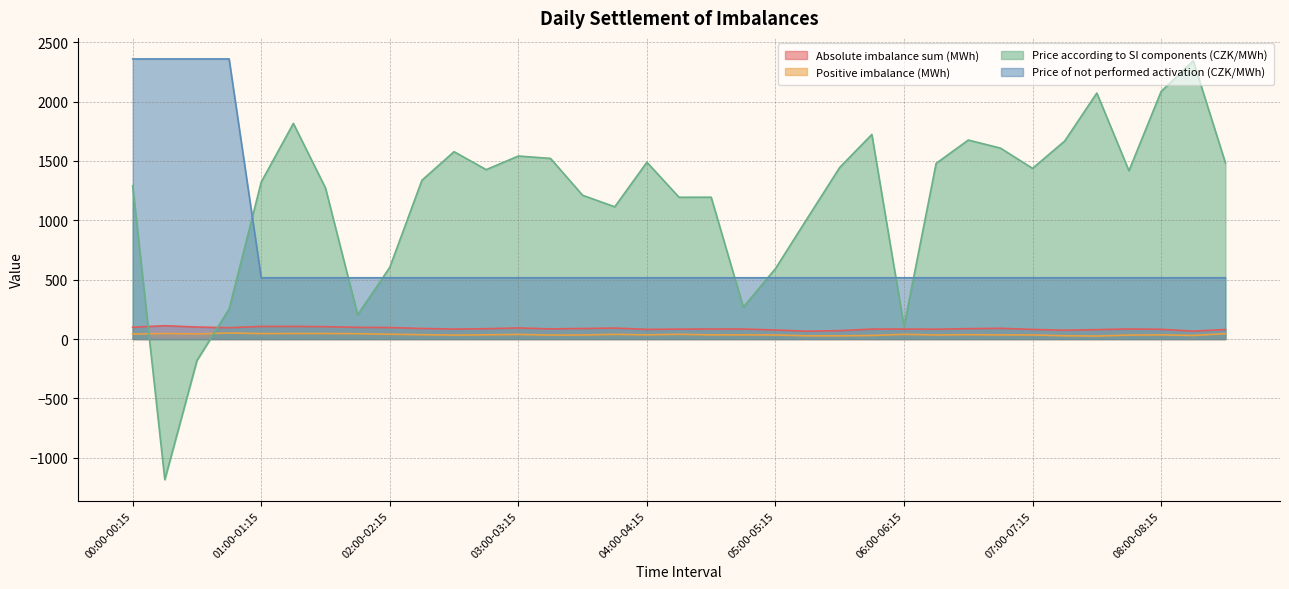

How many interior local valleys does the Absolute imbalance sum (MWh) series have?

8